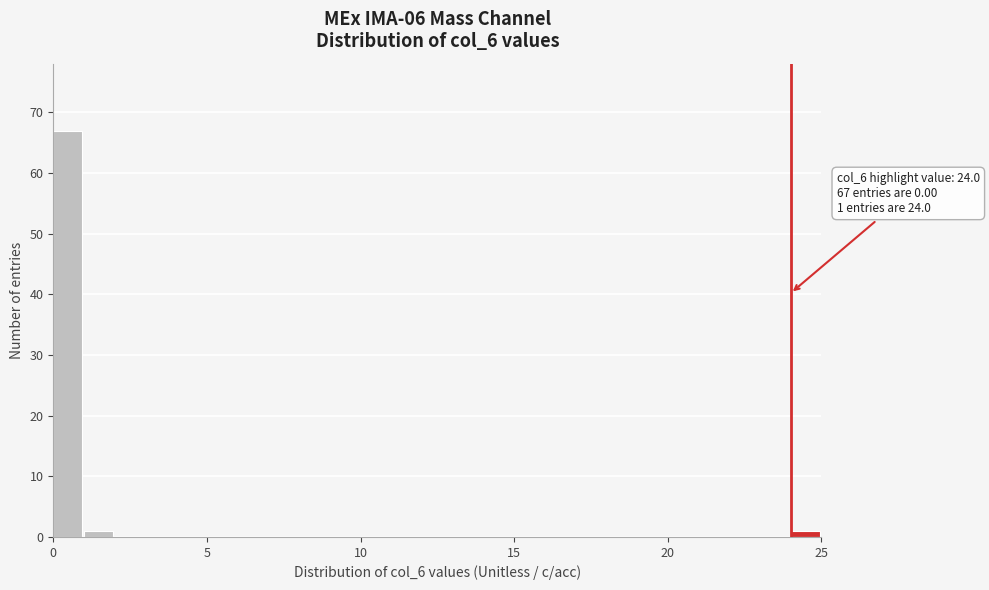

Read against the x-axis, roughly where is the centre of the tallest bar?

0.5